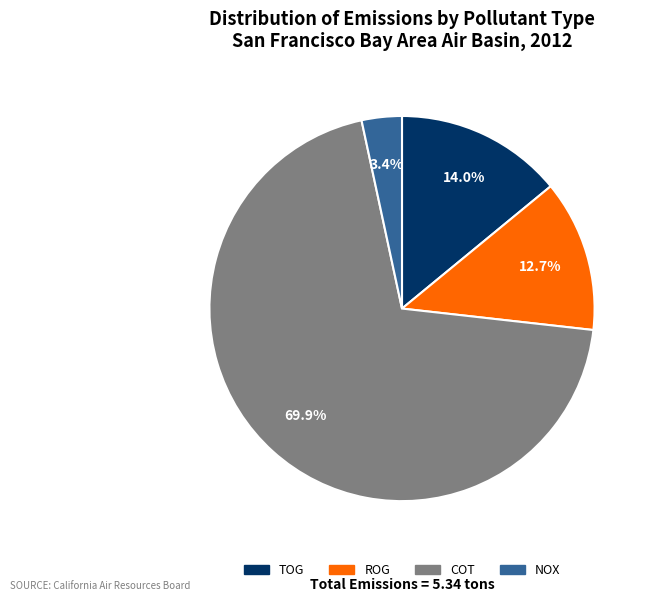

Is there any slice that represents more than half of the pie?

Yes